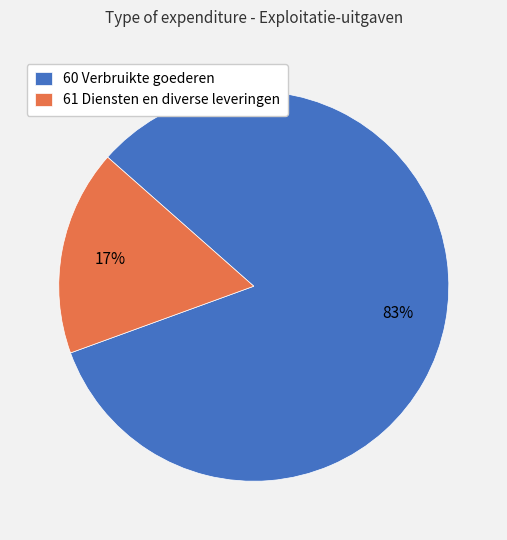

Rank the categories by value from highest to lowest.

60 Verbruikte goederen, 61 Diensten en diverse leveringen